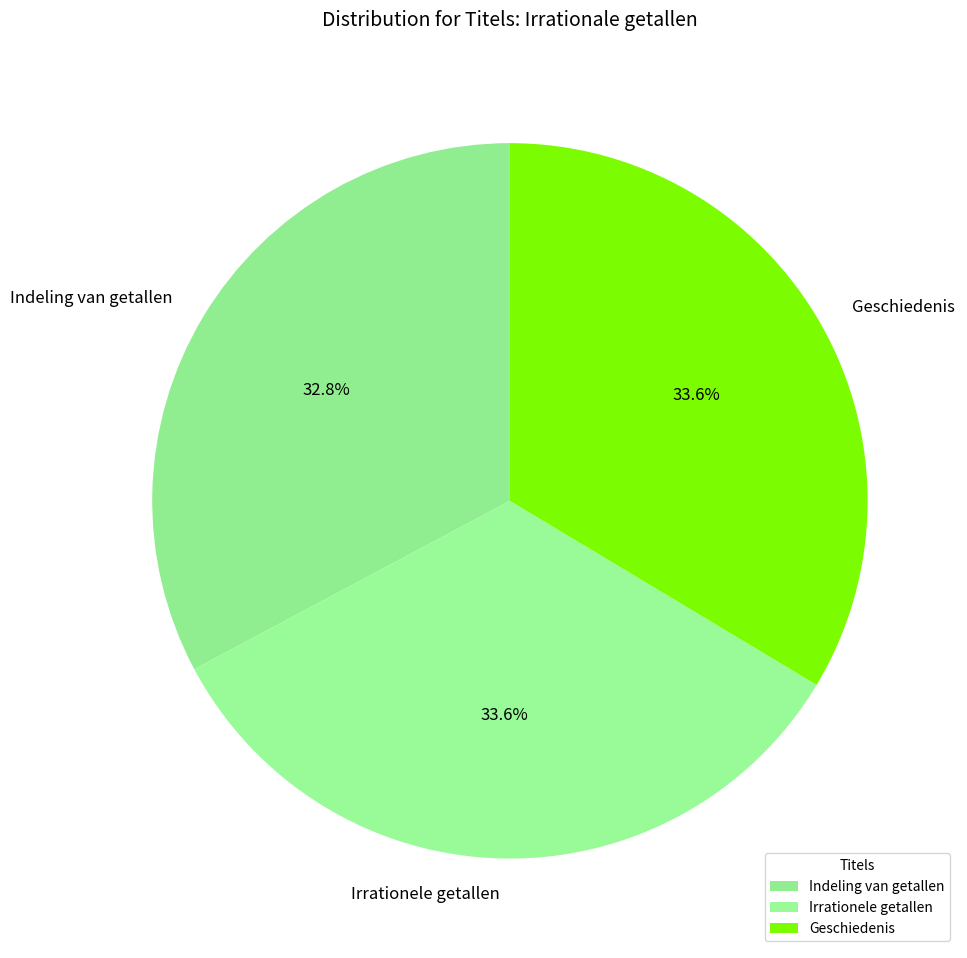

What percentage is the Geschiedenis slice, to the nearest percent?

34%